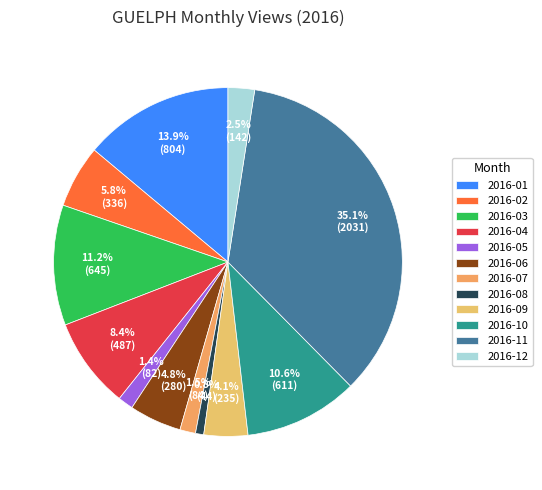

Combined, what portion of the pie is 2016-02 and 2016-01?

19.7%